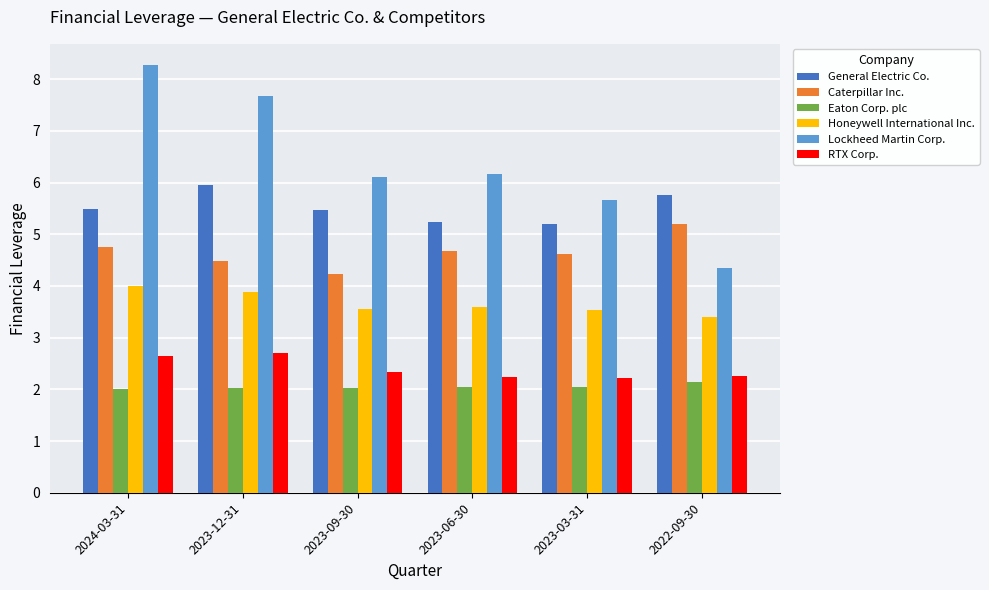

Does the chart contain stacked bars?

No